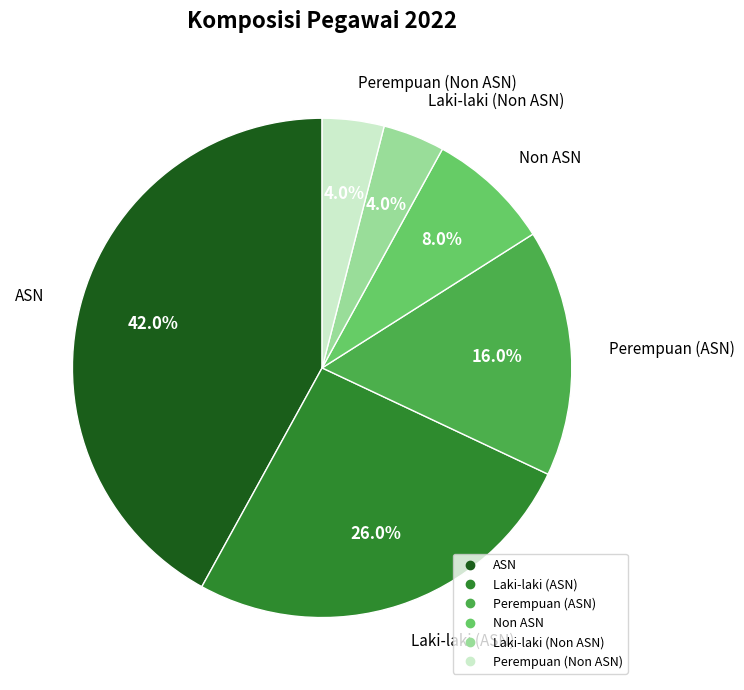

Which category has the biggest portion of the pie?

ASN